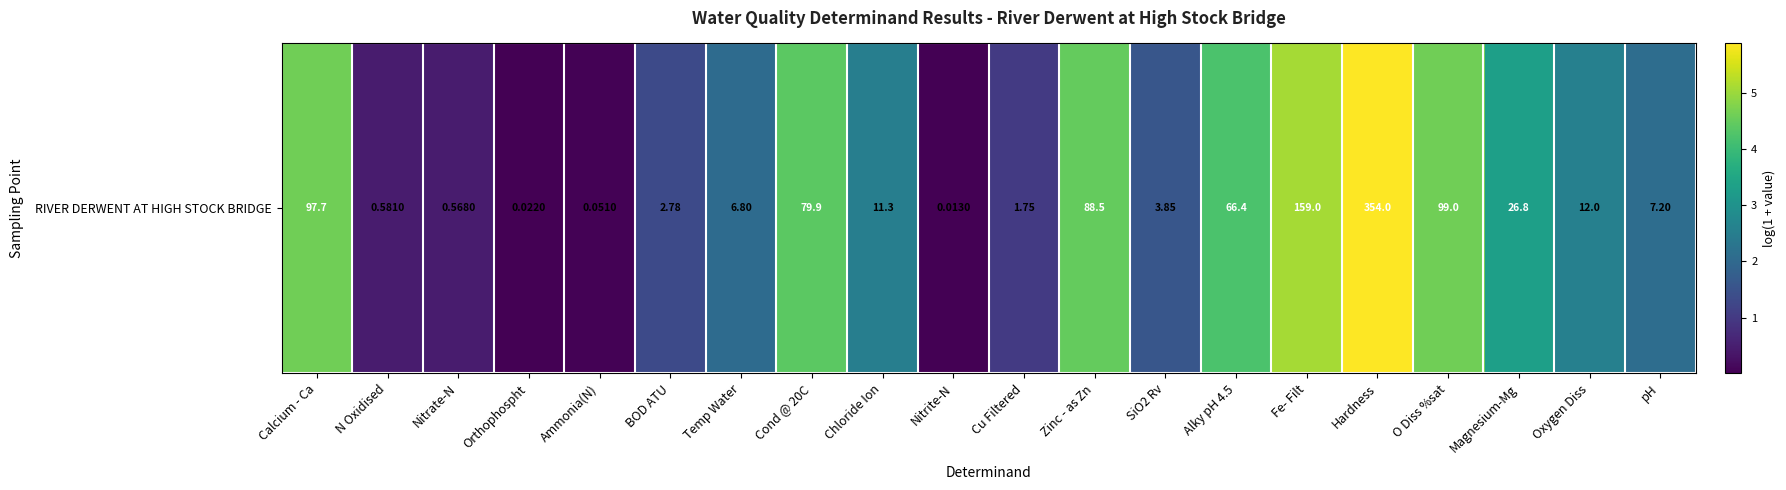

What is the change in value from Ammonia(N) to BOD ATU?

+1.3